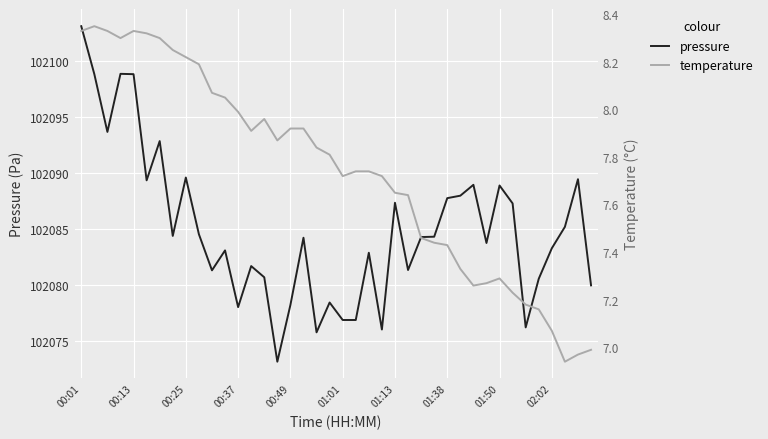

True or false: pressure has a value of 102087.3 at 01:13.

True